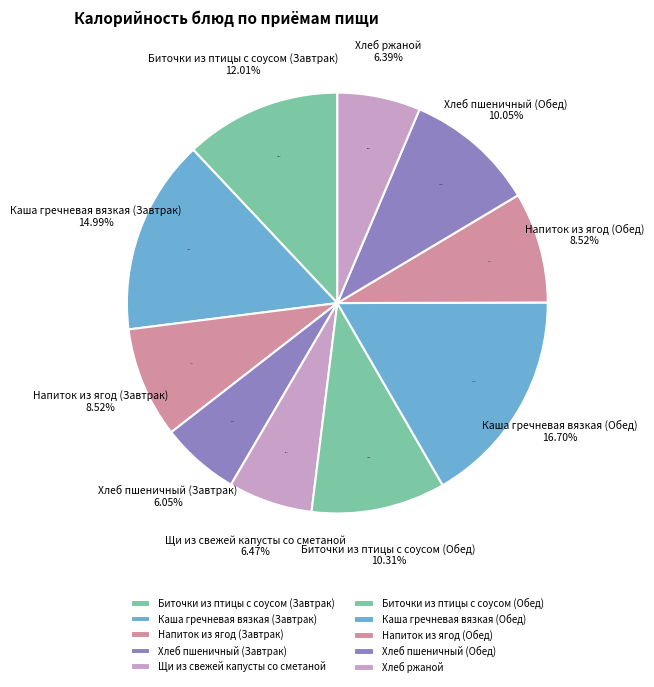

To the nearest percent, what percentage of the pie is Каша гречневая вязкая (Обед)?

17%